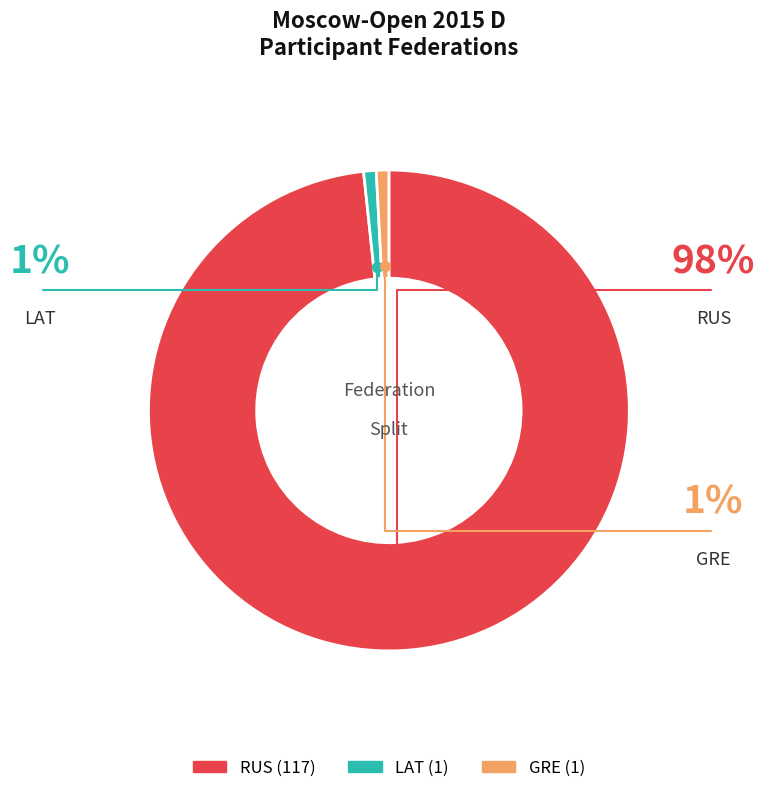

Is there a majority slice in this chart?

Yes